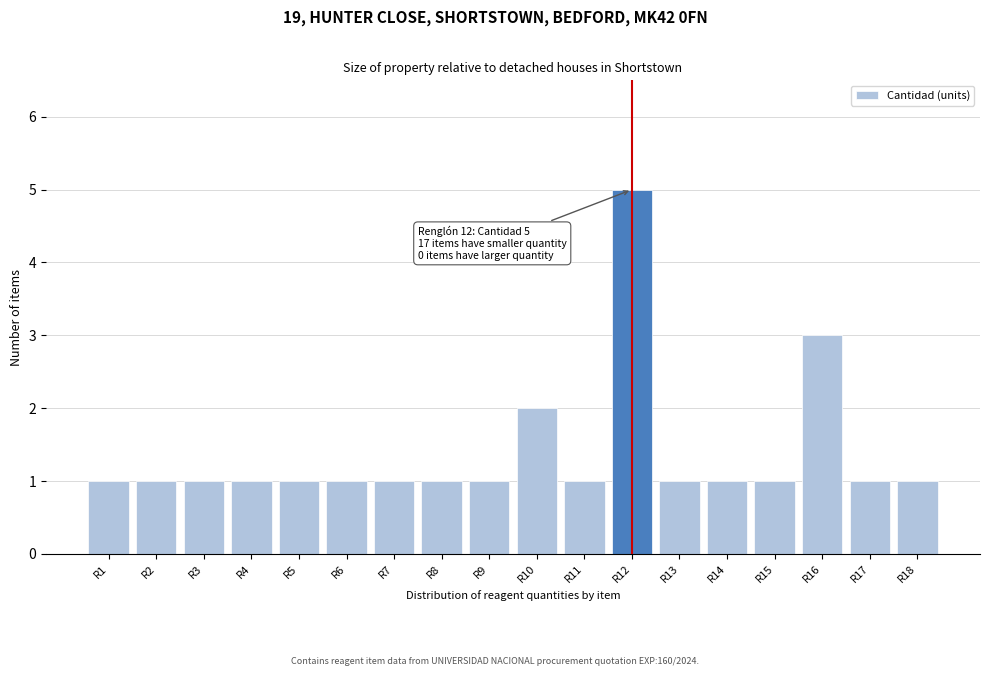

Reading left to right, transcribe all the data shown in this chart.

R1=1	R2=1	R3=1	R4=1	R5=1	R6=1	R7=1	R8=1	R9=1	R10=2	R11=1	R12=5	R13=1	R14=1	R15=1	R16=3	R17=1	R18=1